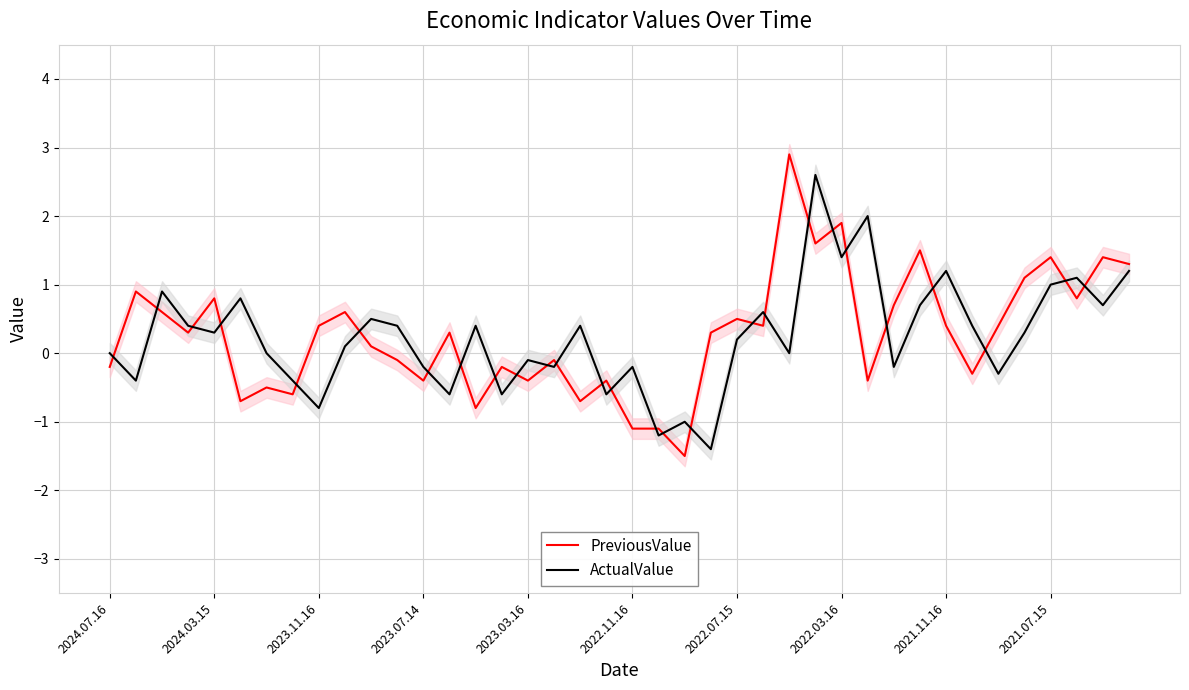

True or false: ActualValue has more than 1 interior local peaks.

True